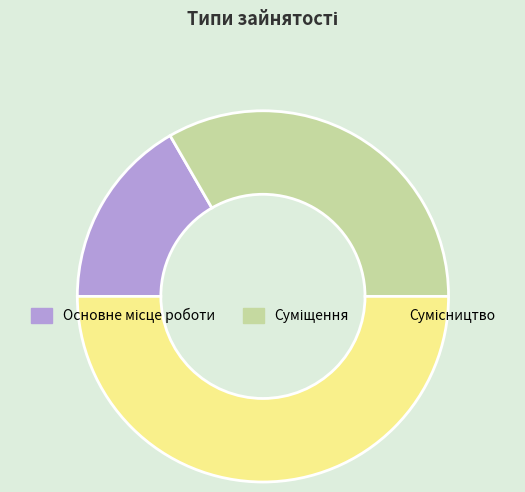

To the nearest percent, what portion does Основне місце роботи represent?

17%